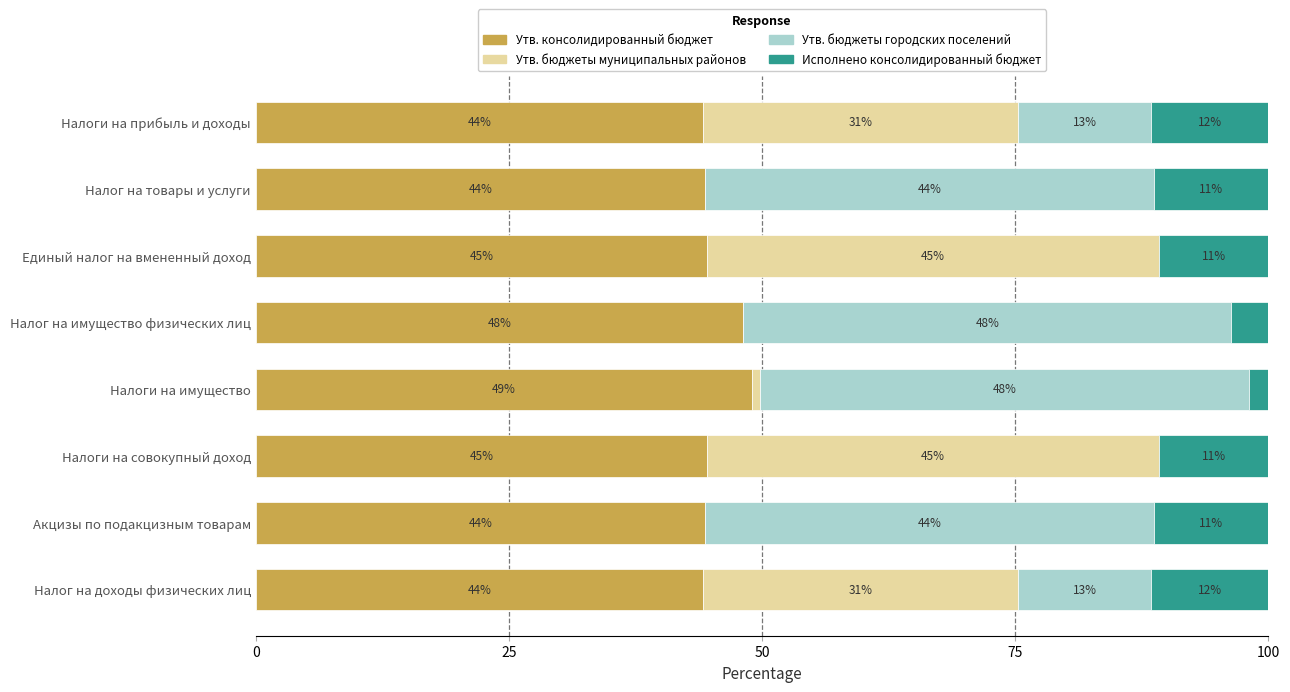

True or false: Утв. консолидированный бюджет has a value of 44.3 at Налог на товары и услуги.

True